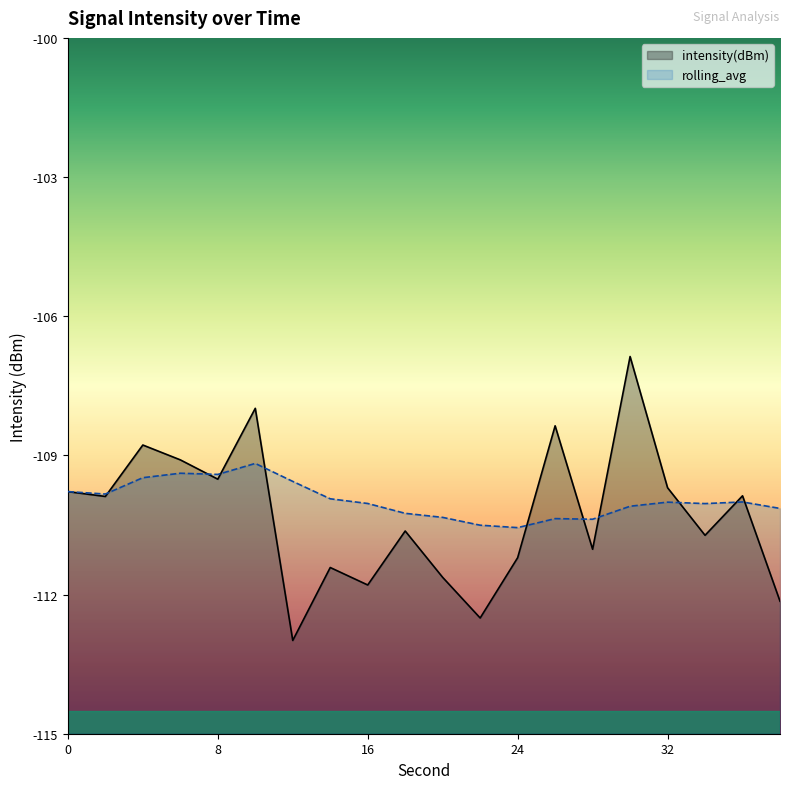

After their last crossing, which series has the higher values: rolling_avg or intensity(dBm)?

rolling_avg